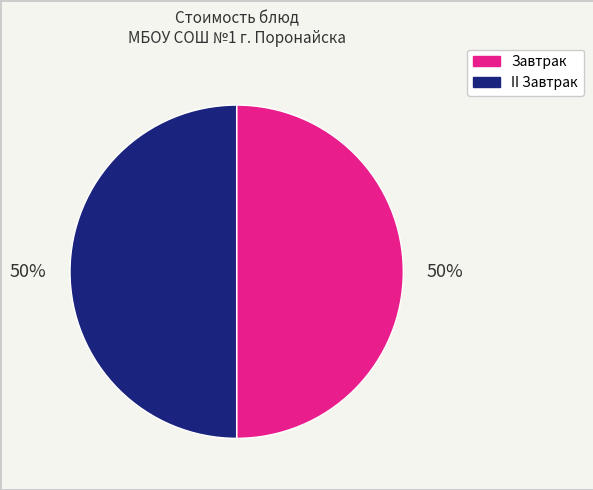

To the nearest percent, what is the average slice percentage?

50%